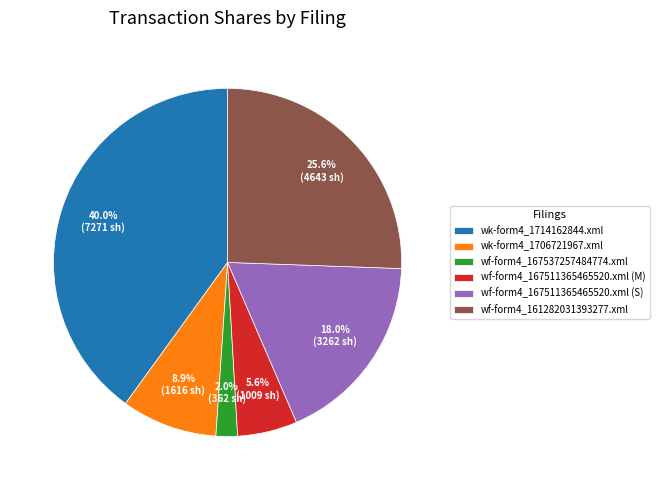

Is there a majority slice in this chart?

No